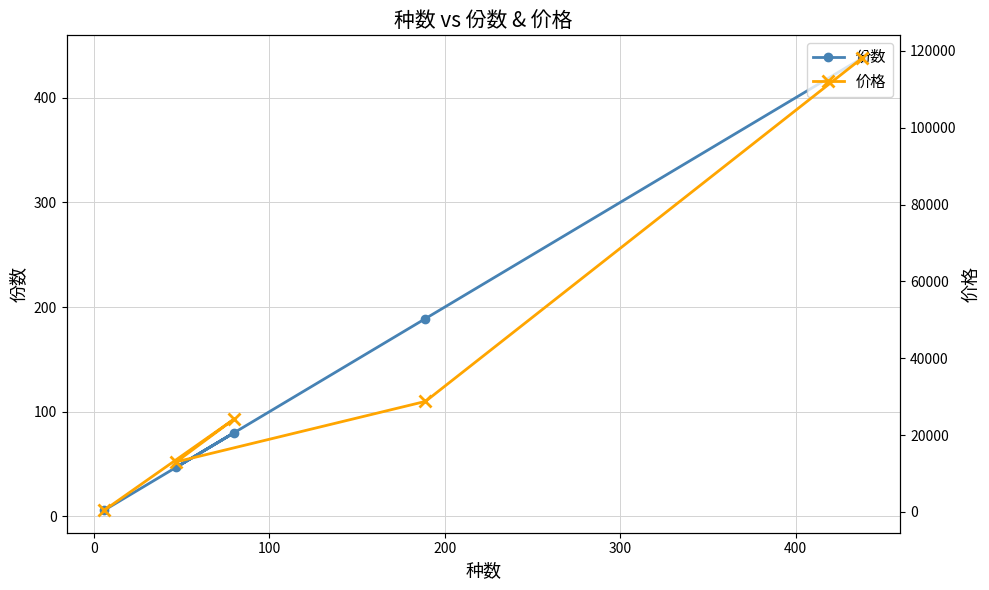

True or false: 份数 and 价格 intersect in this chart.

False